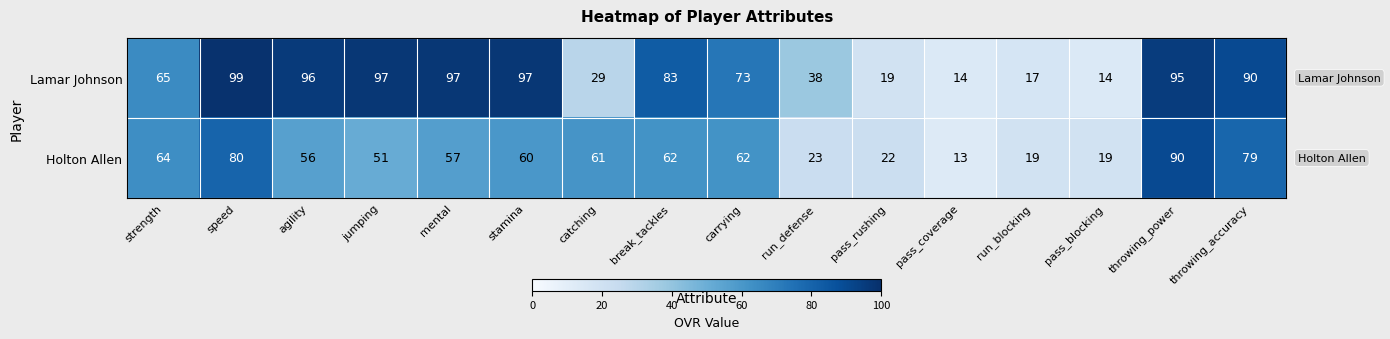

Rank the series by their average value, from lowest to highest.

Holton Allen, Lamar Johnson